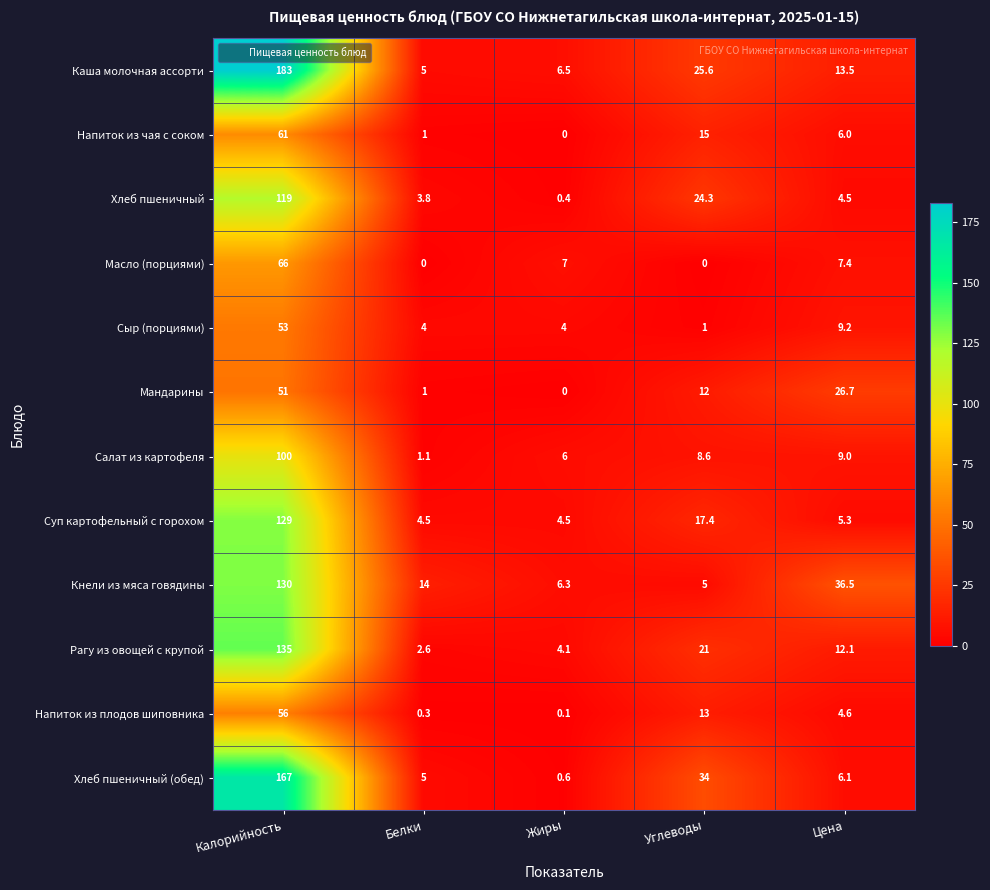

What is the sum of the Сыр (порциями) values at Углеводы and Жиры?

5.0